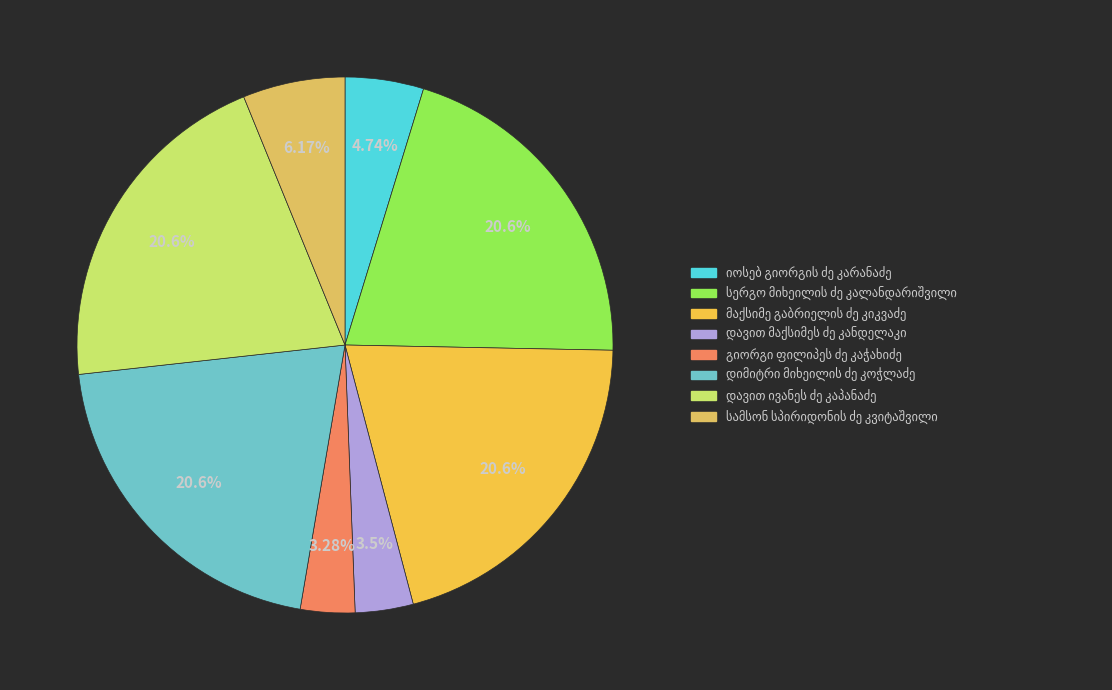

Rank the categories by value from lowest to highest.

გიორგი ფილიპეს ძე კაჭახიძე, დავით მაქსიმეს ძე კანდელაკი, იოსებ გიორგის ძე კარანაძე, სამსონ სპირიდონის ძე კვიტაშვილი, დიმიტრი მიხეილის ძე კოჭლაძე, სერგო მიხეილის ძე კალანდარიშვილი, დავით ივანეს ძე კაპანაძე, მაქსიმე გაბრიელის ძე კიკვაძე